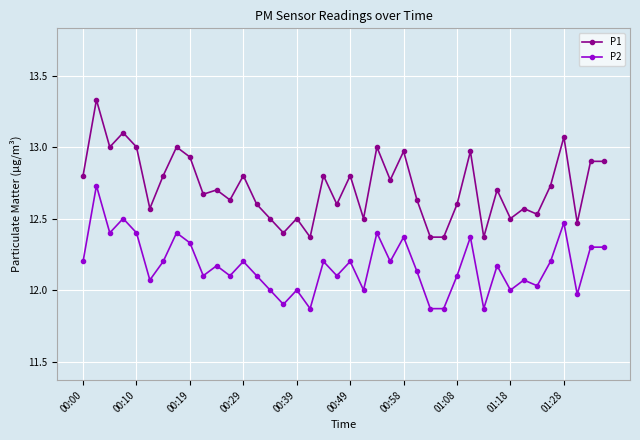

True or false: P1 and P2 cross at least once.

False